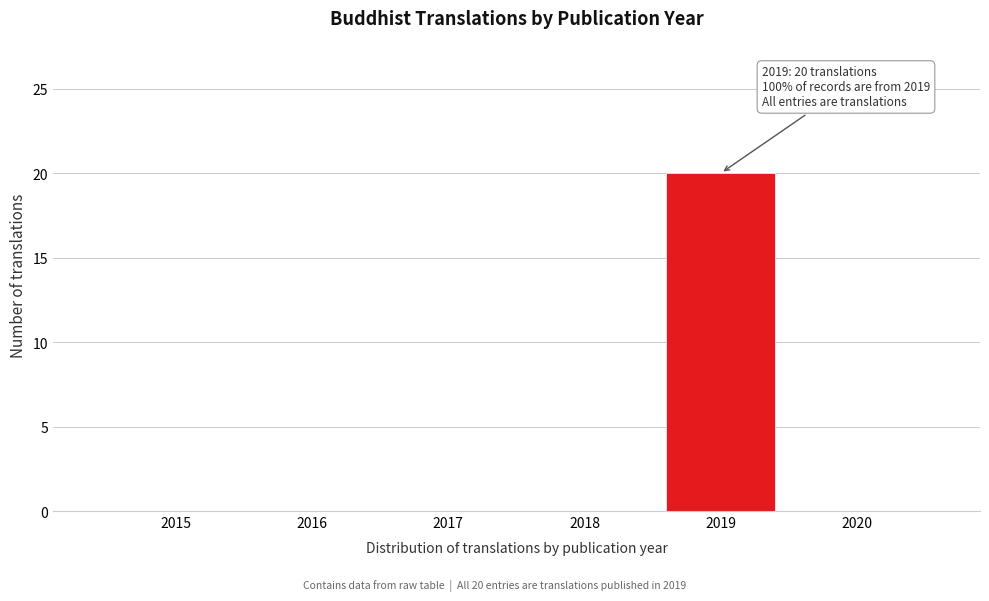

Reading right to left, transcribe all the data shown in this chart.

2020=0	2019=20	2018=0	2017=0	2016=0	2015=0